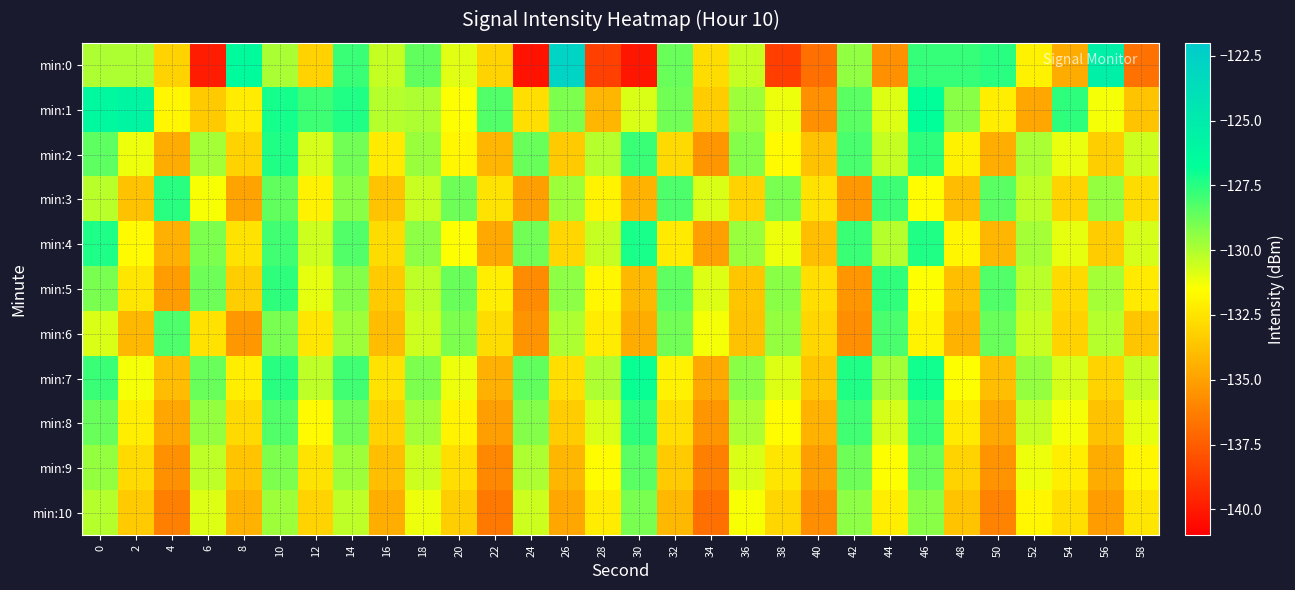

Which series changed the most between 2 and 40?

min:1